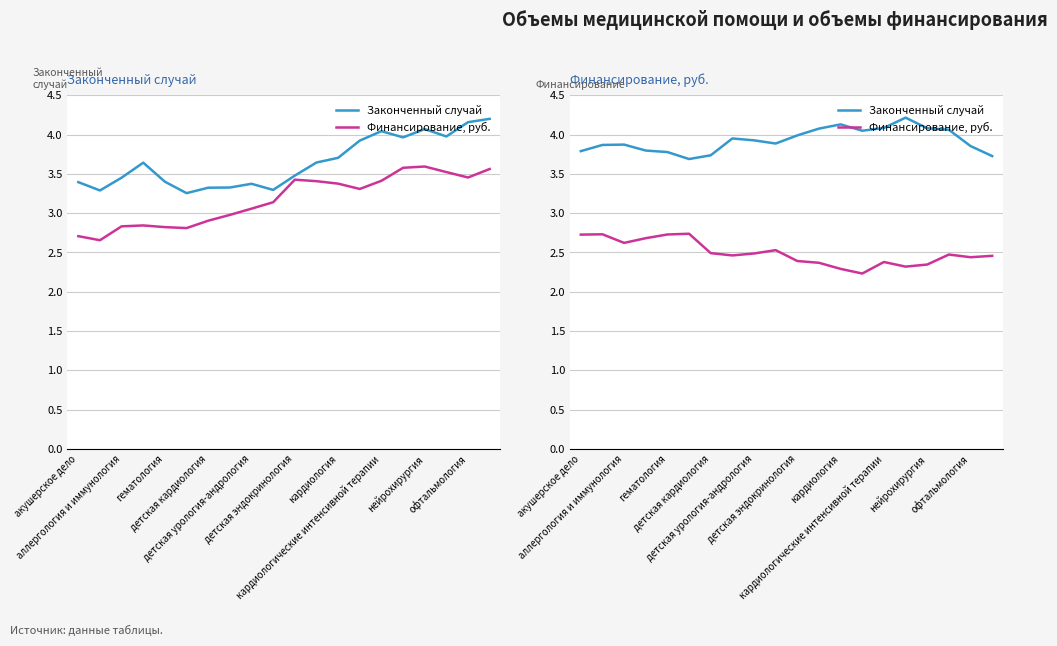

What is the difference between the Законченный случай values at 17 and детская эндокринология?

0.4